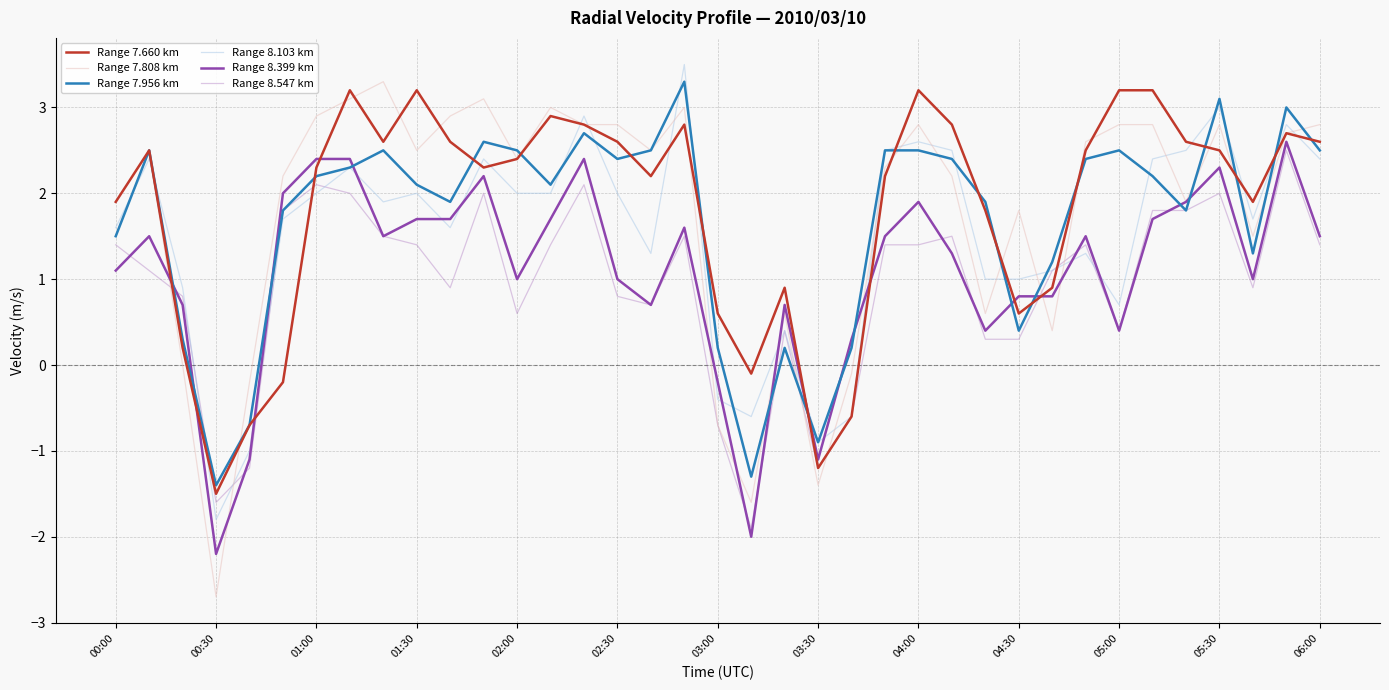

Which series has the widest spread of values?

Range 7.808 km